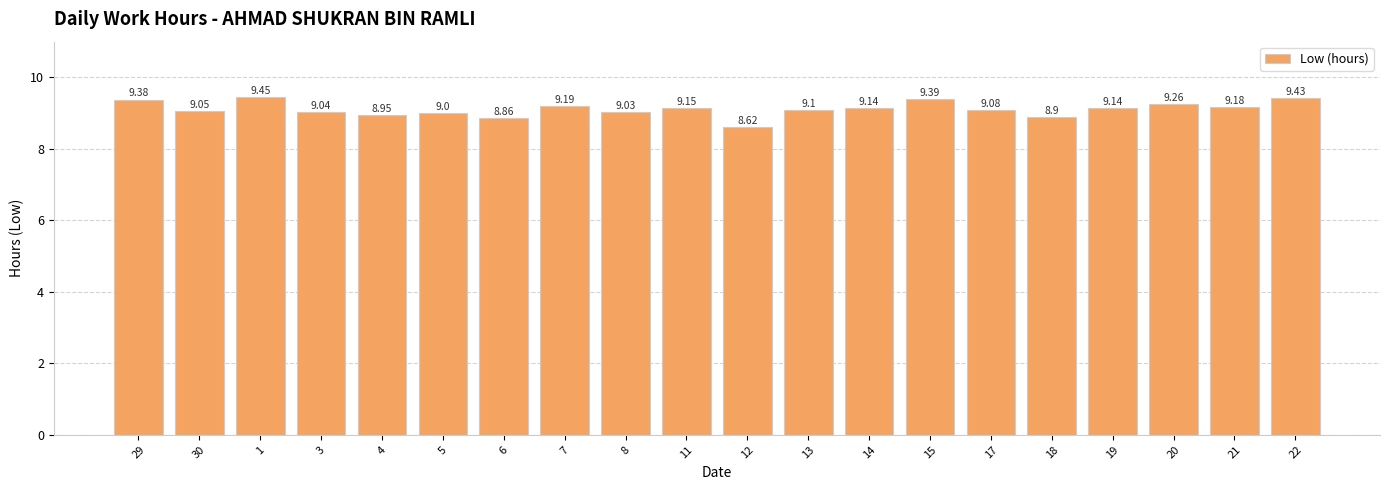

What is the difference between the maximum and minimum values?

0.8